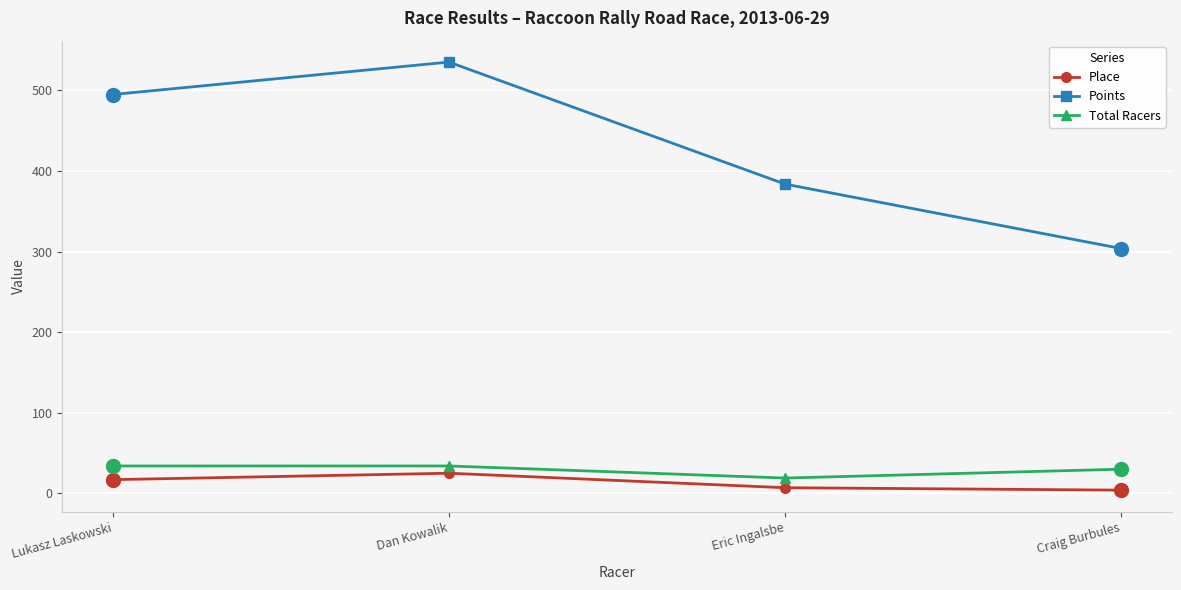

Reading right to left, extract all data points from this chart.

Place: Craig Burbules=4.0	Eric Ingalsbe=7.0	Dan Kowalik=25.0	Lukasz Laskowski=17.0
Points: Craig Burbules=303.8	Eric Ingalsbe=383.8	Dan Kowalik=535.2	Lukasz Laskowski=495.0
Total Racers: Craig Burbules=30.0	Eric Ingalsbe=19.0	Dan Kowalik=34.0	Lukasz Laskowski=34.0